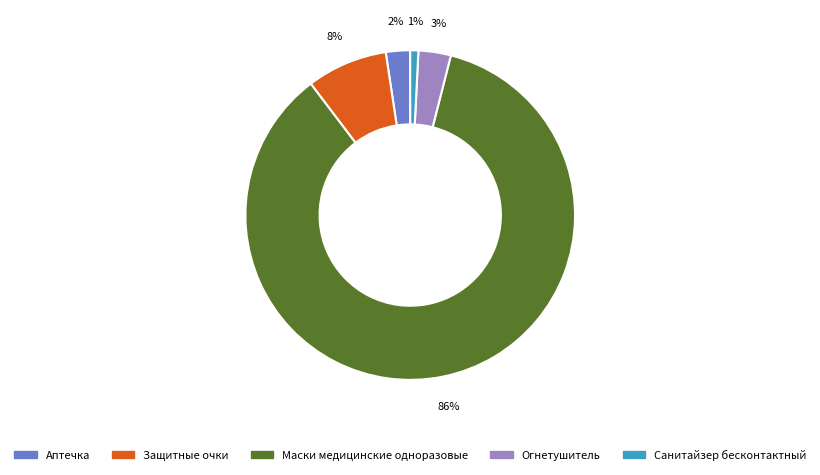

To the nearest percent, what is the difference between the largest and smallest slice percentages?

85%